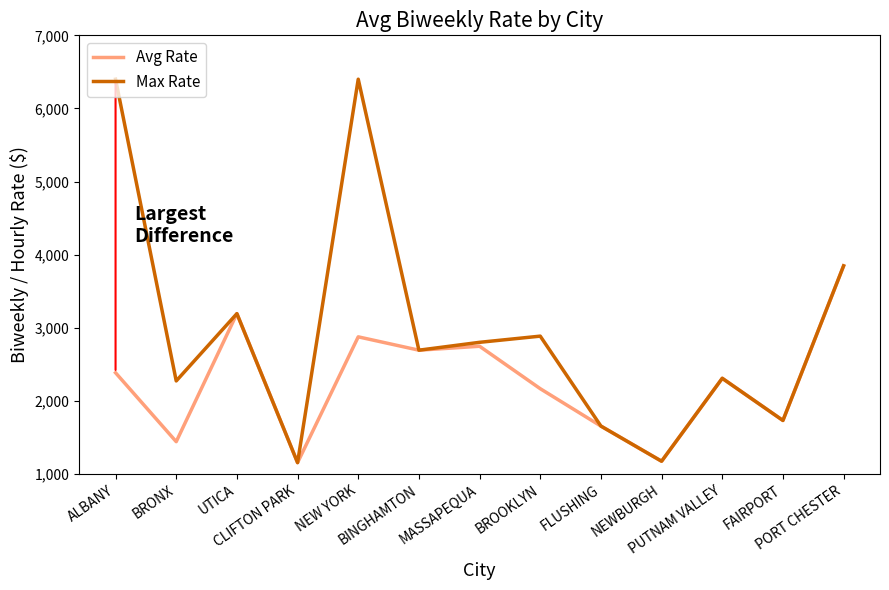

Where does the Max Rate series first go above 2692?

ALBANY